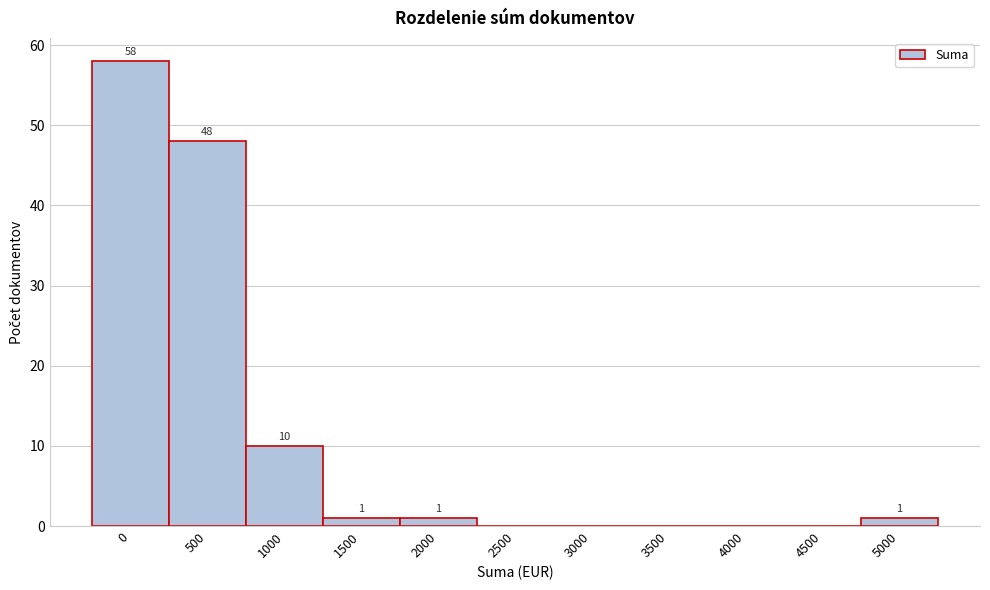

Reading right to left, transcribe all the data shown in this chart.

5000=1	4500=0	4000=0	3500=0	3000=0	2500=0	2000=1	1500=1	1000=10	500=48	0=58